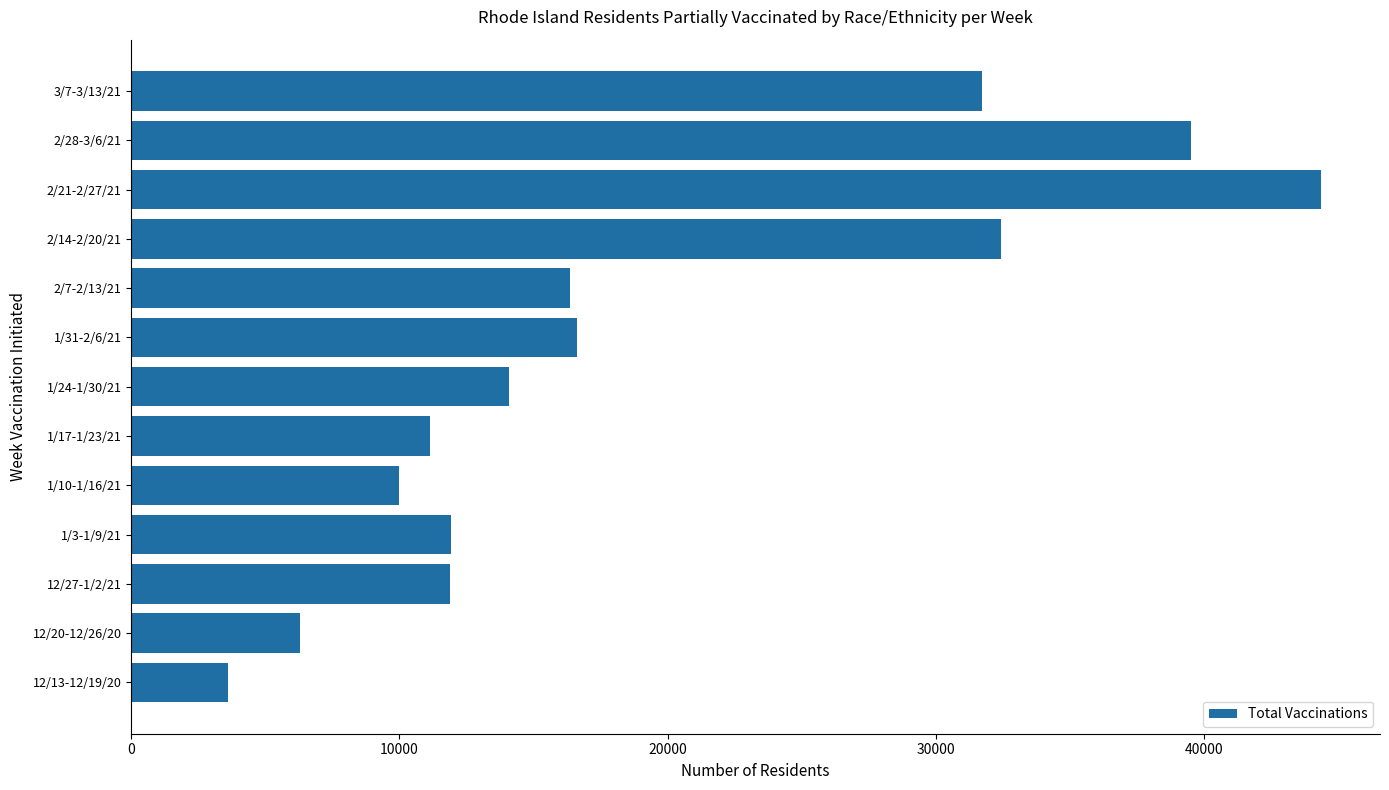

The value at 12/13-12/19/20 is 3589. True or false?

True